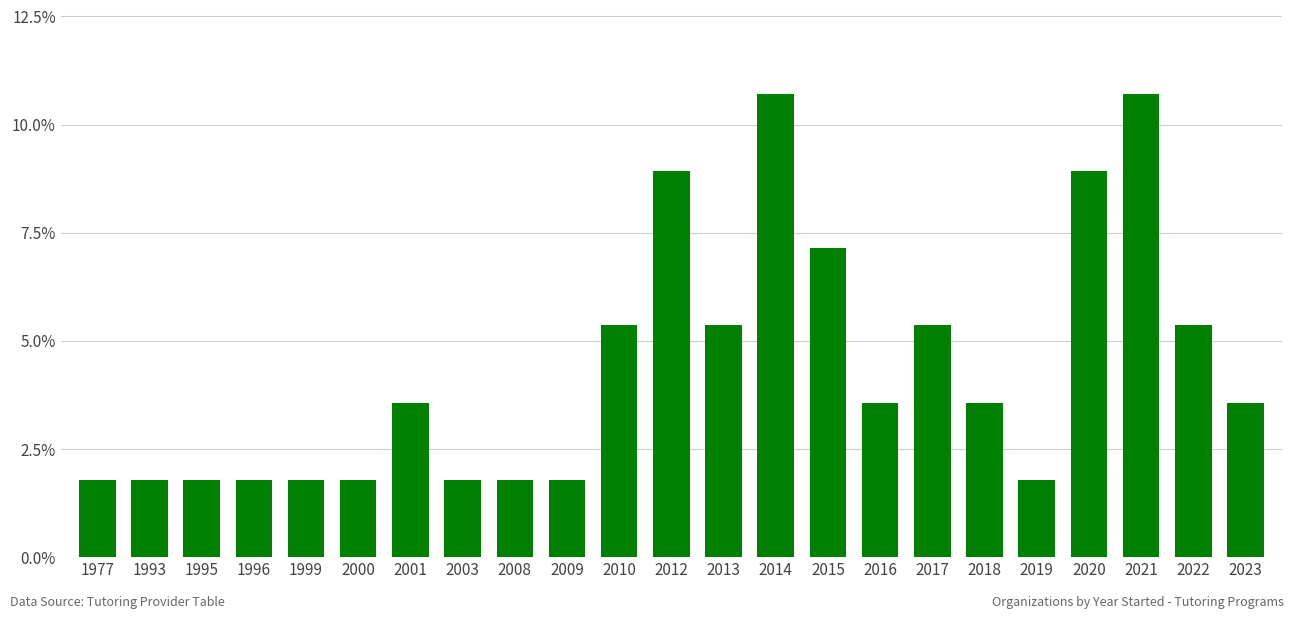

What is the maximum value shown in the chart?

0.1